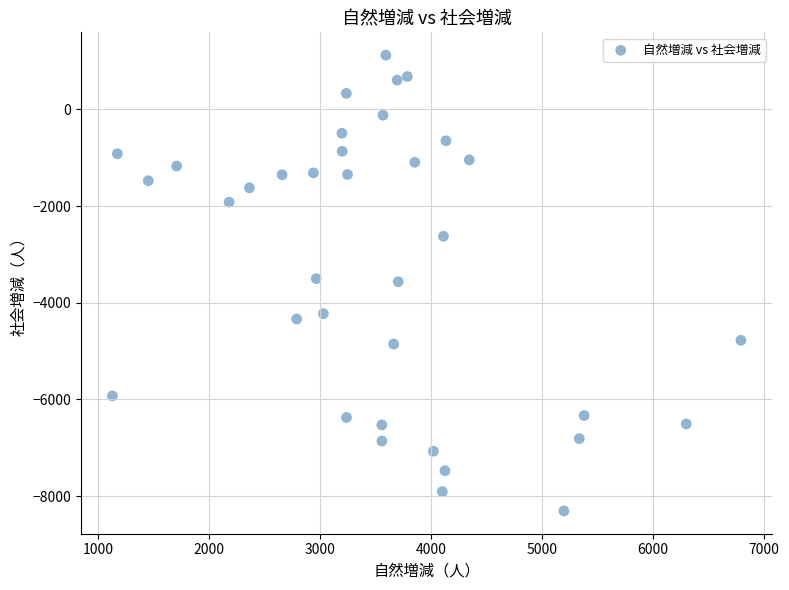

What is the range of X values (max minus min)?

5668